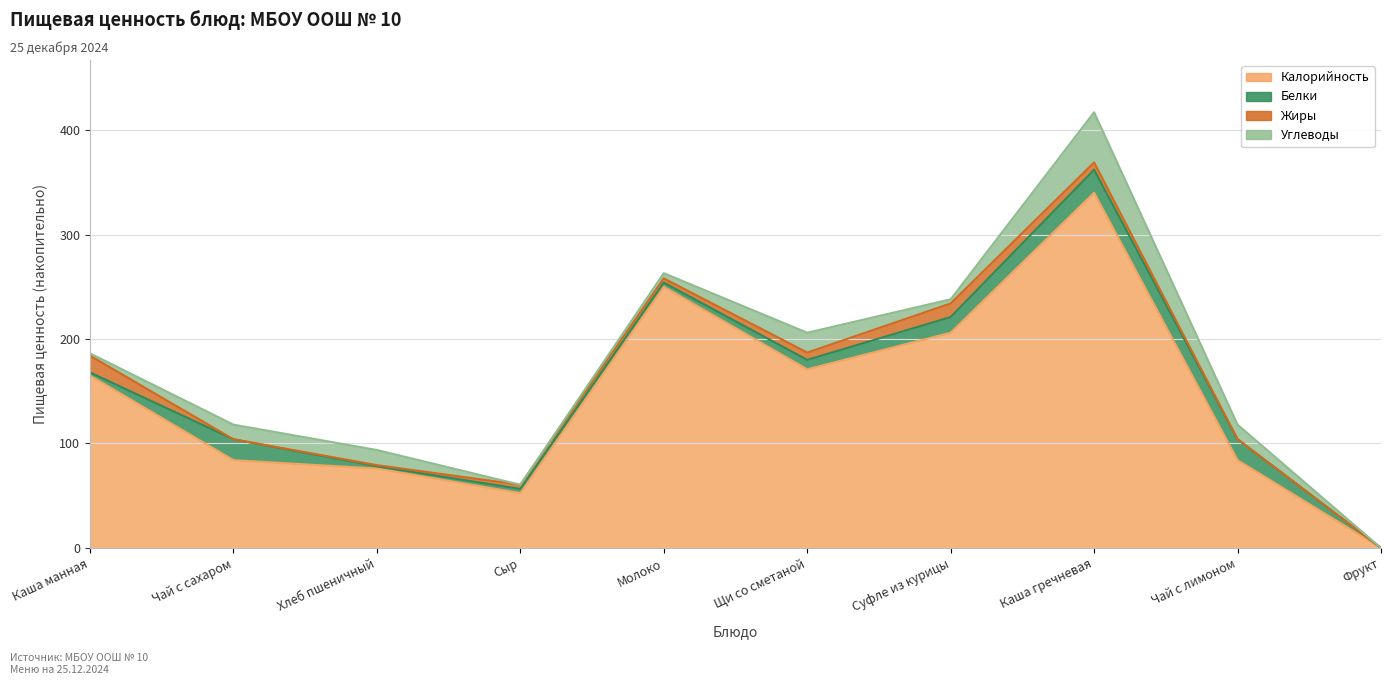

In Углеводы, how many points are higher than both neighbors (excluding endpoints)?

3